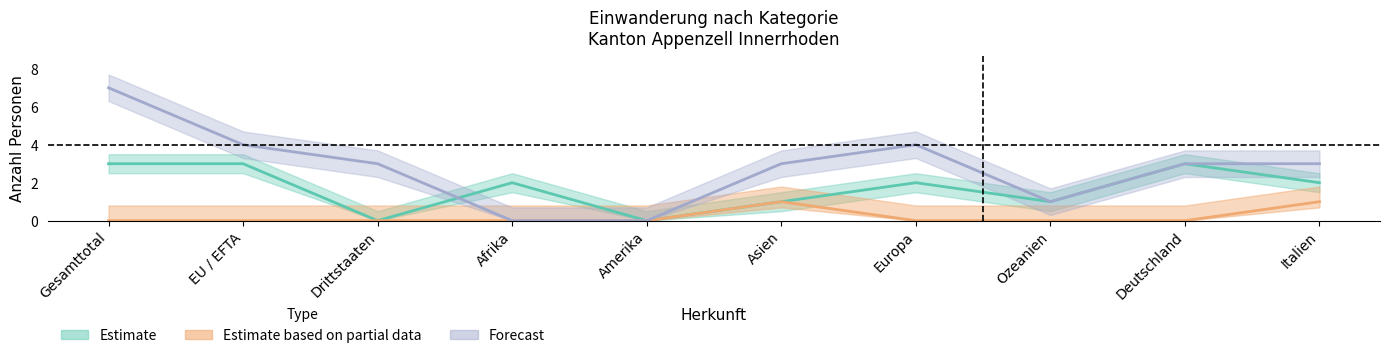

What position from the right is Drittstaaten?

8